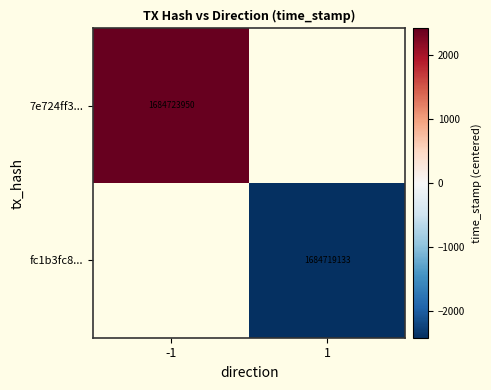

True or false: fc1b3fc8... has a value of -779.0 at 1.

False